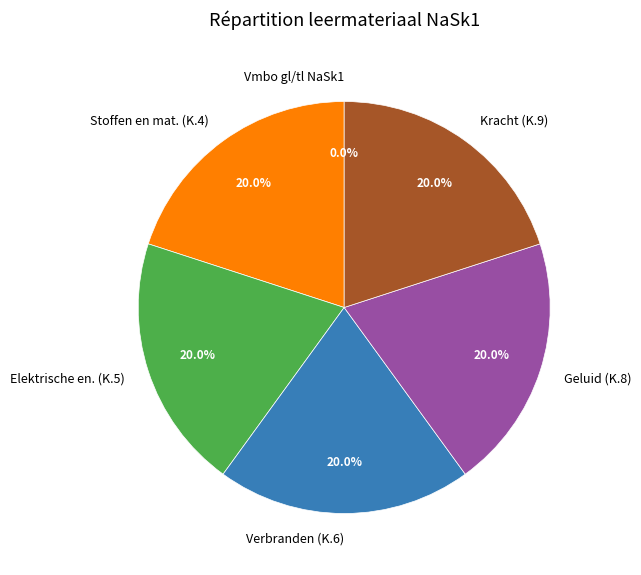

What is the ratio of the value at Stoffen en mat. (K.4) to the value at Kracht (K.9)?

1.0